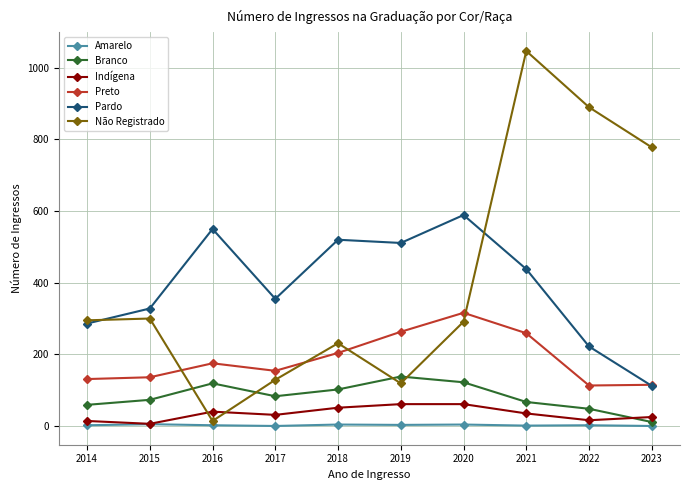

Is it true that Pardo equals 265 at 2016?

False